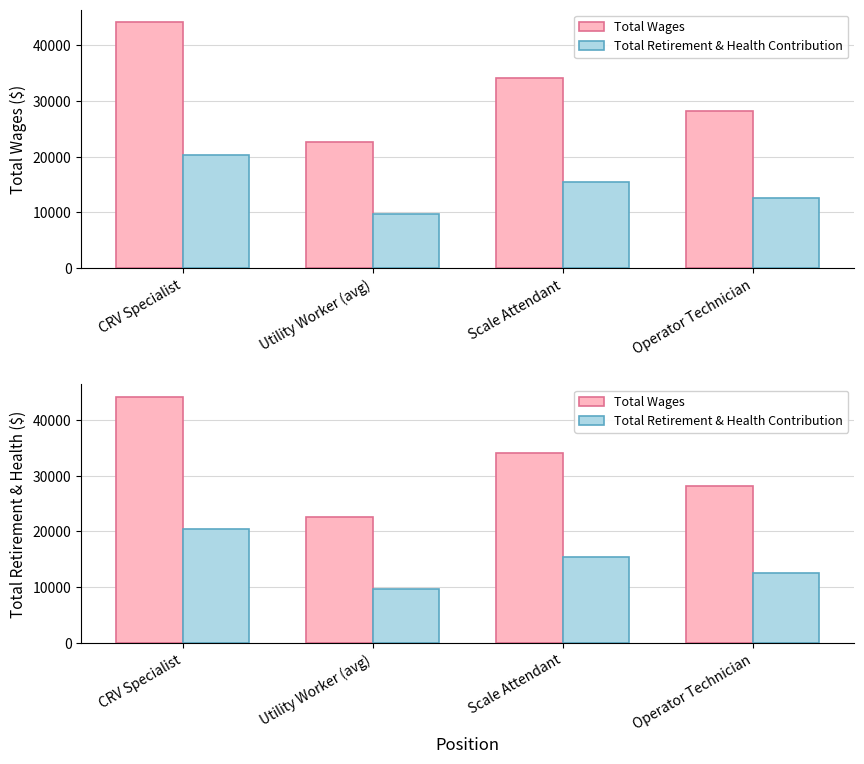

Reading right to left, what are all the values shown in this chart?

Total Wages: 28119.0	34096.0	22523.1	44131.0
Total Retirement & Health Contribution: 12497.0	15468.0	9762.2	20356.0